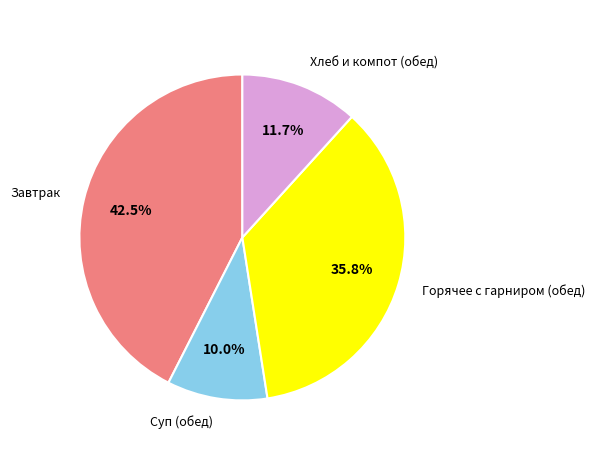

Is there a majority slice in this chart?

No